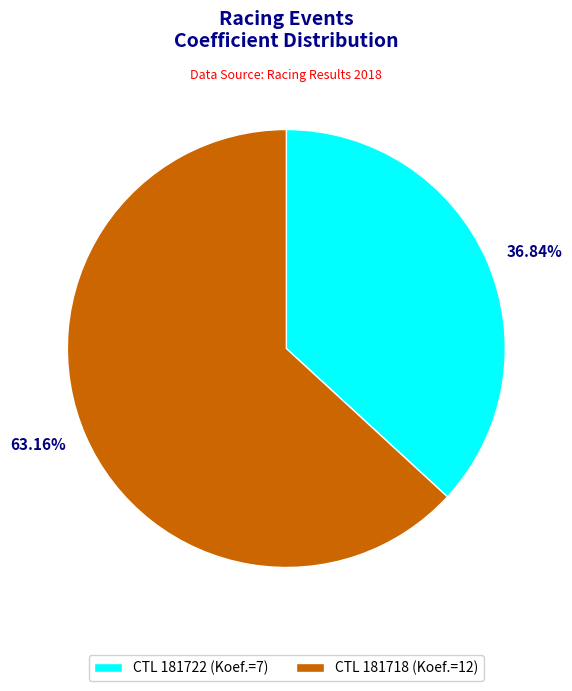

What is the smallest slice in the pie chart?

36.84%